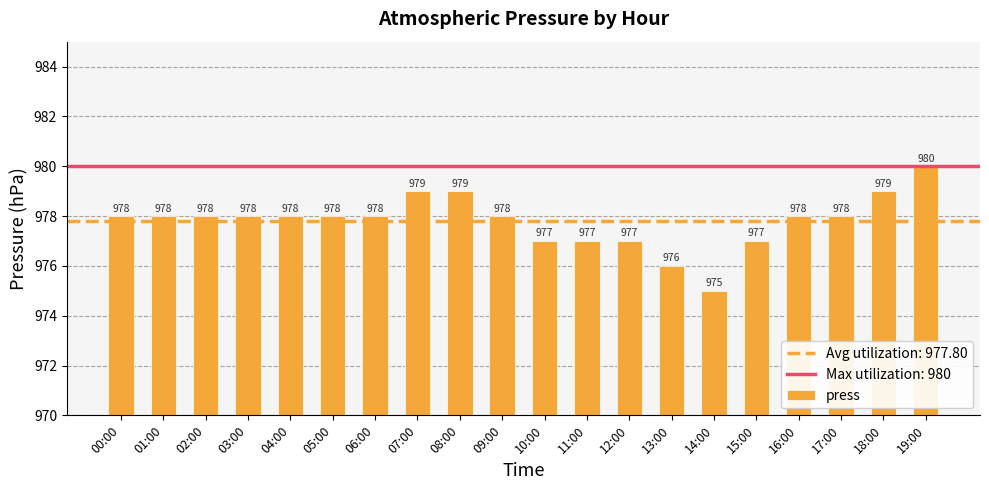

What is the approximate value at 08:00?

979